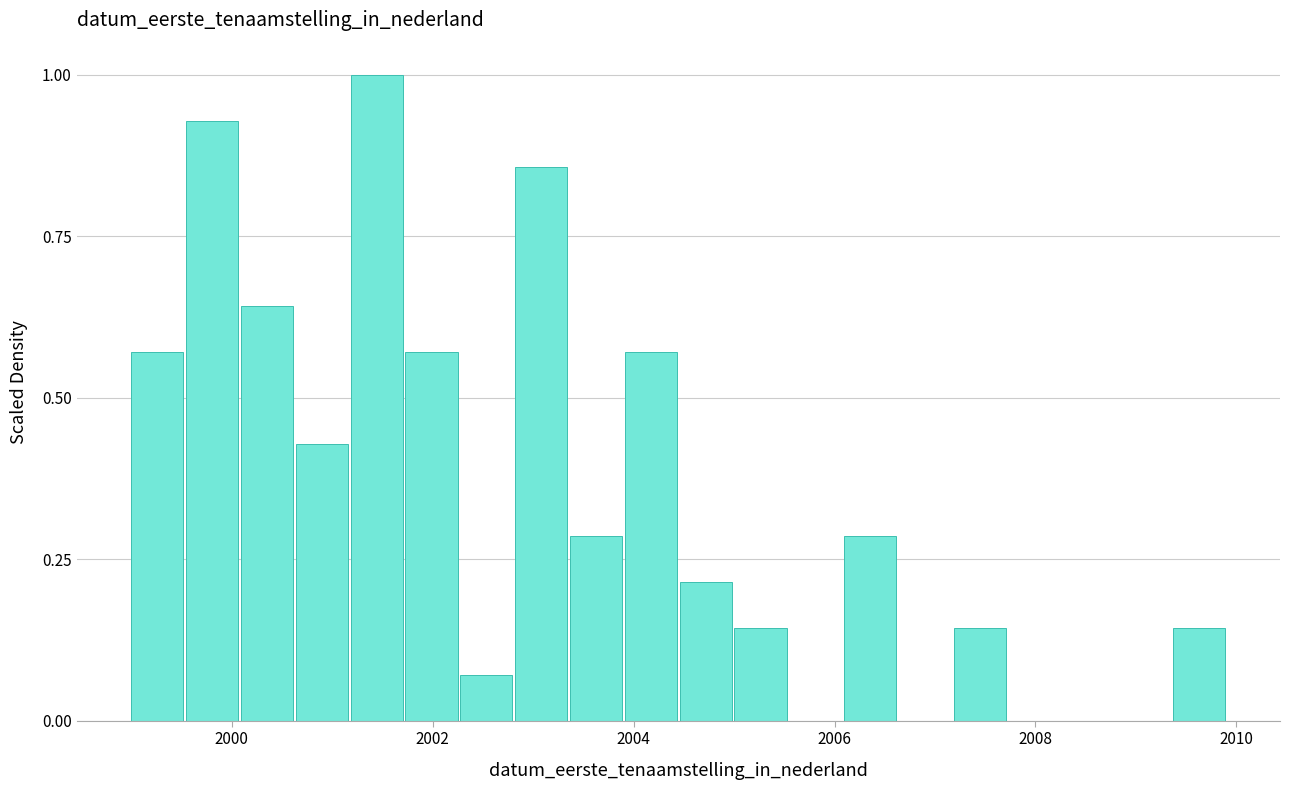

Read against the x-axis, roughly where is the centre of the tallest bar?

2001.4